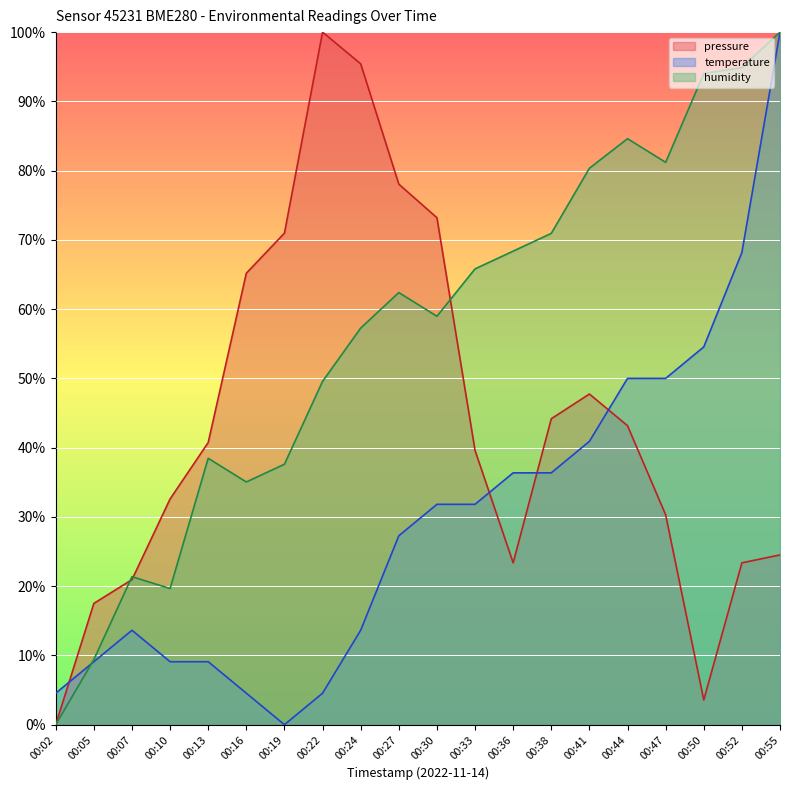

The temperature series shows 63.2 at 00:36. True or false?

False